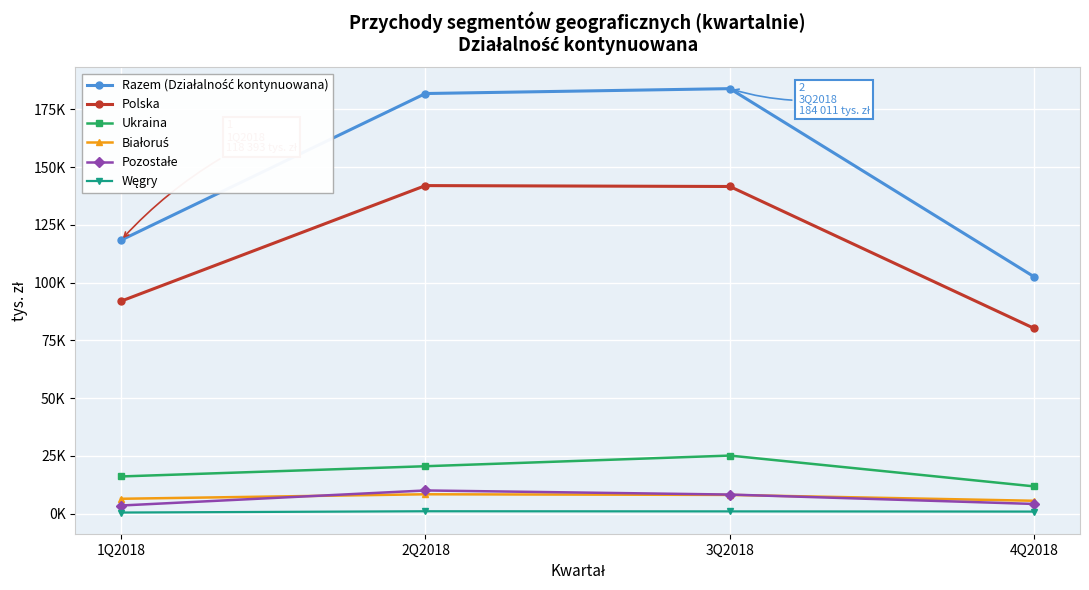

Is this an area chart (filled region under the line)?

No